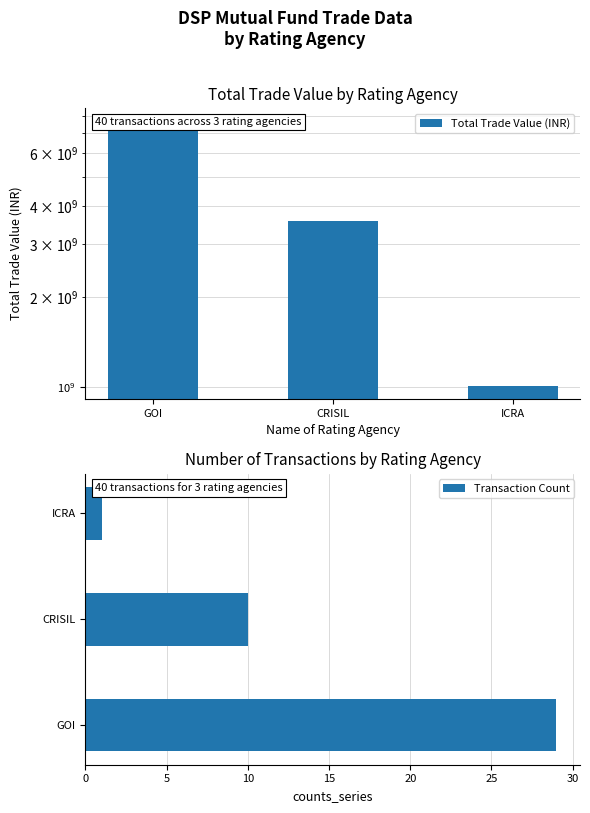

Which category has the lowest value in the Transaction Count series?

ICRA